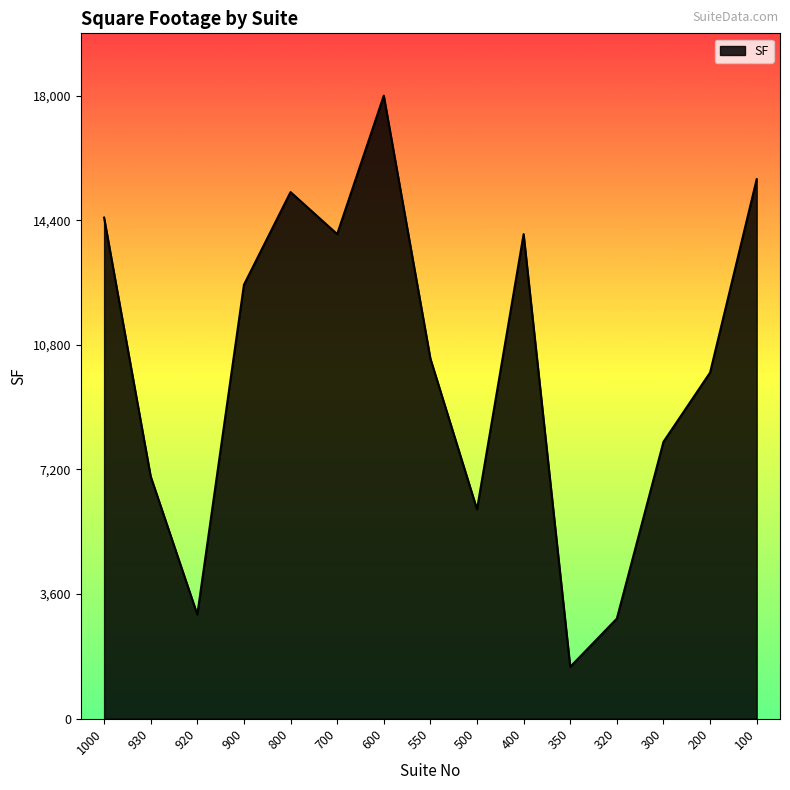

Count the number of data series in this chart.

1